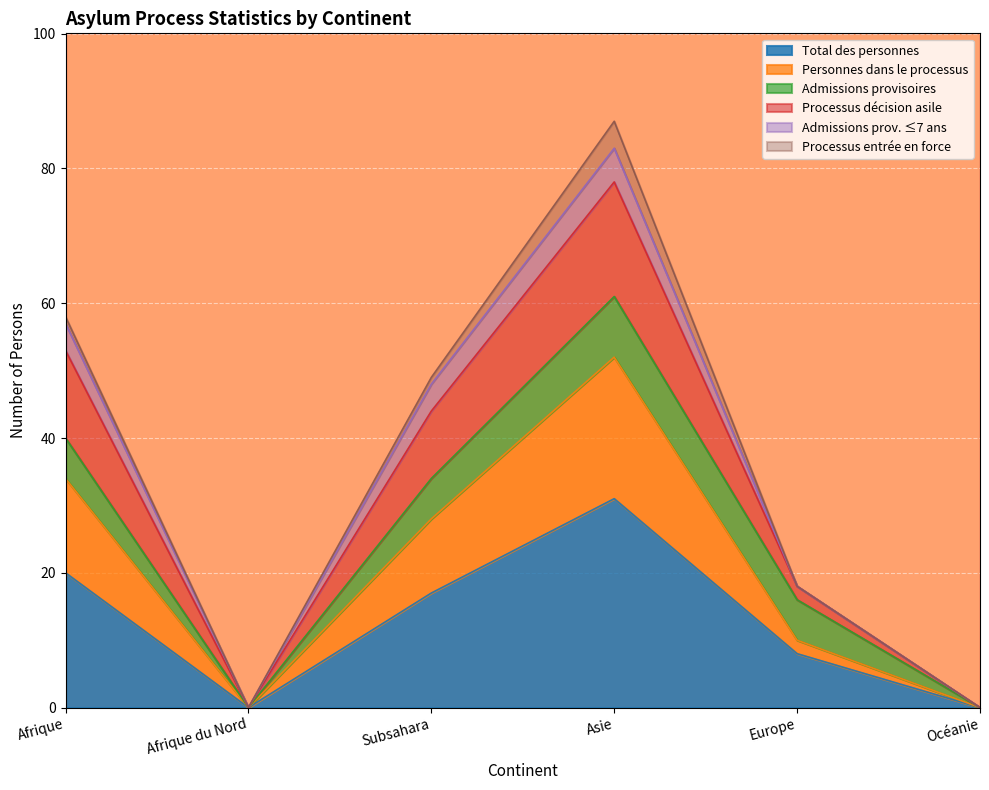

What is the difference between the highest and lowest values at Europe?

10